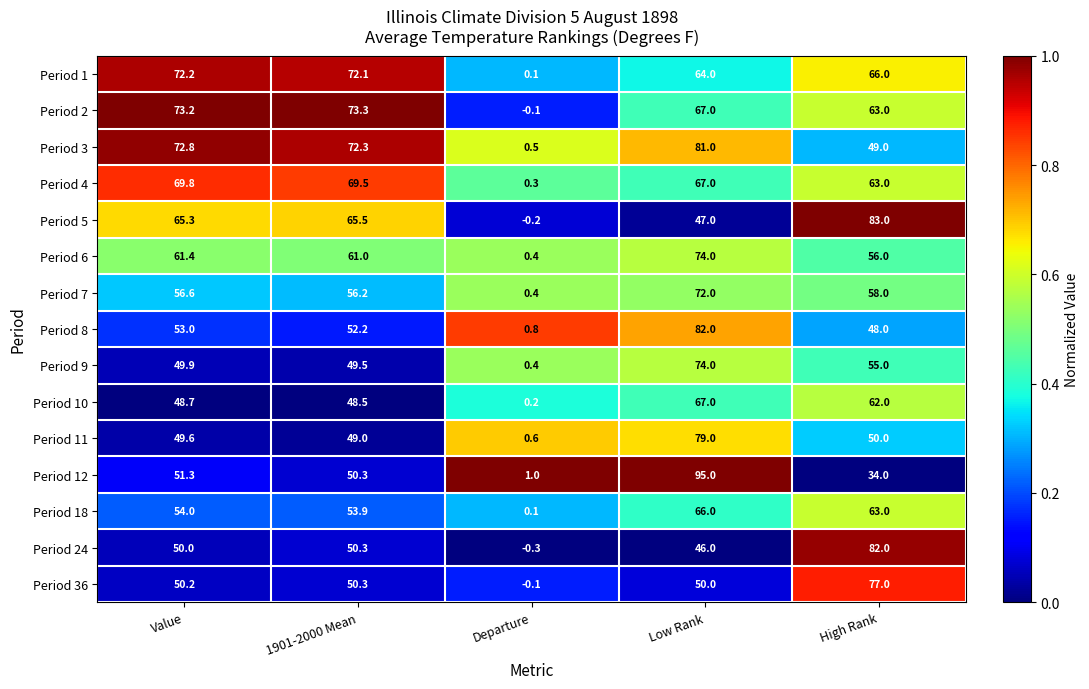

At which label is Period 36 closest to 38?

Low Rank